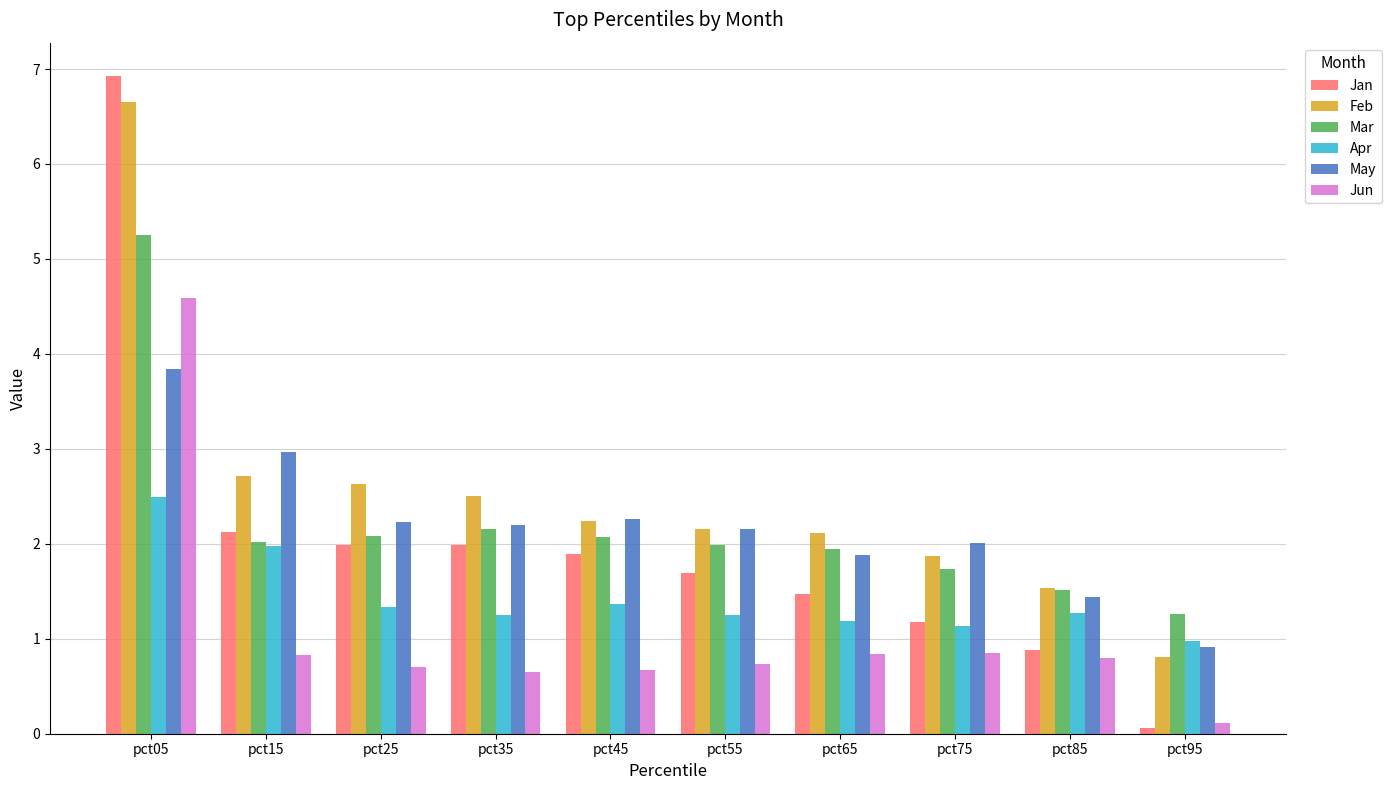

What is the average value of the Mar series?

2.2